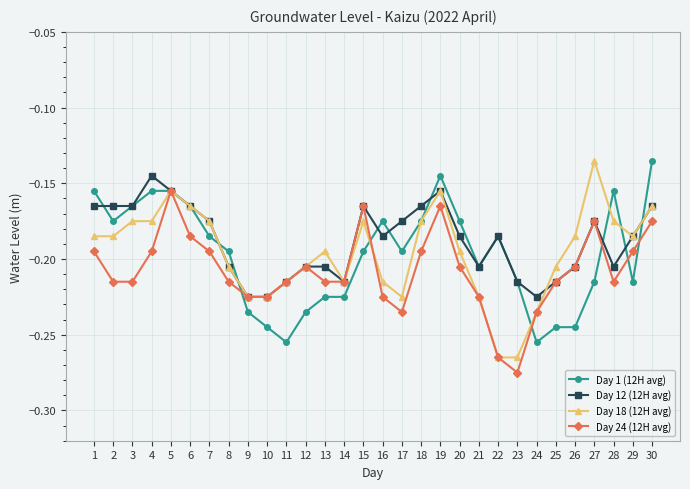

True or false: Day 18 (12H avg) has a value of -0.1 at 19.

False